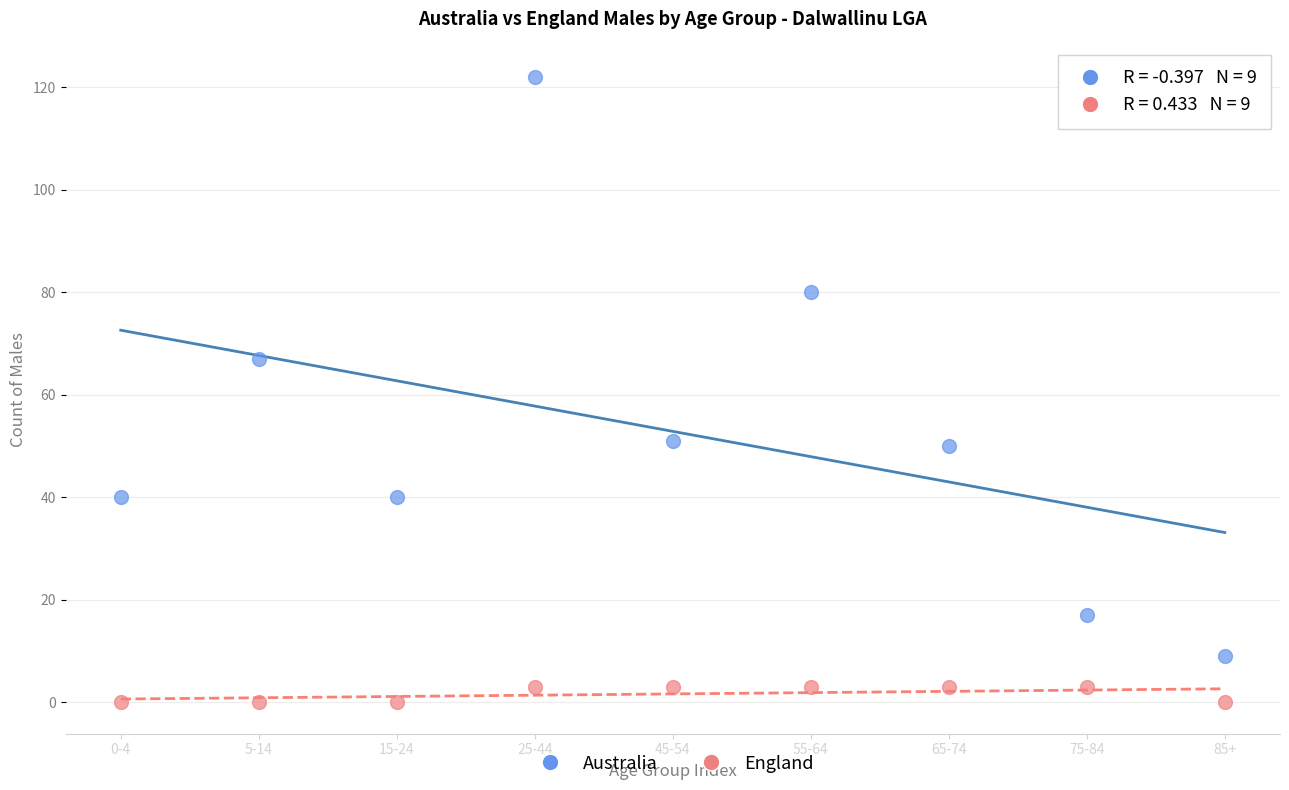

What are all the series names shown in the legend?

Australia, England